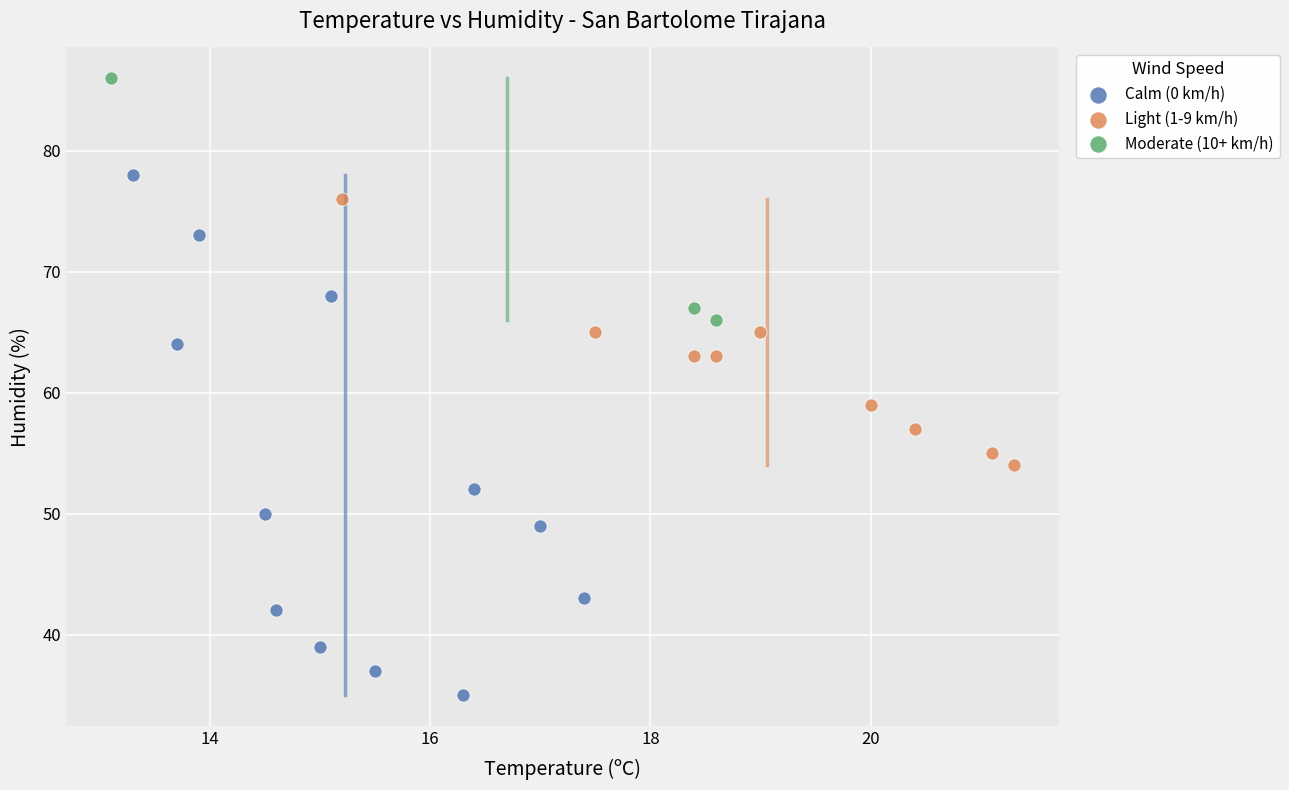

Which series reaches the maximum Y coordinate?

Moderate (10+ km/h)